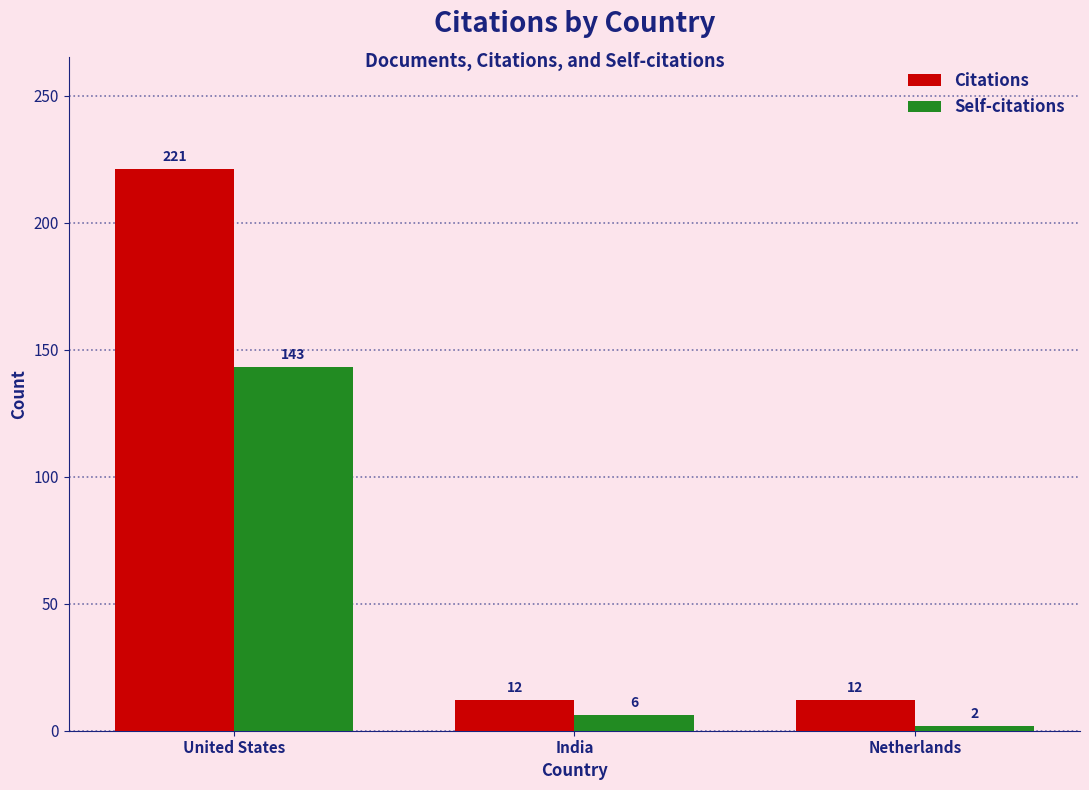

What is the average value of the Self-citations series?

50